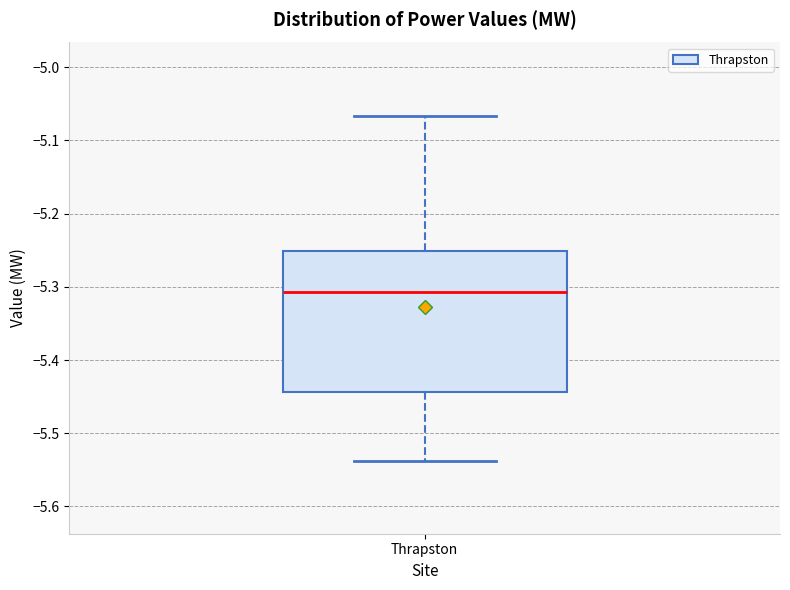

Read this box plot against the y-axis: the position of the median line, the range covered by the box, and the ends of both whiskers. The values are not printed on the chart, so give them approximately, as read against the axis.

median -5.31, box -5.44 to -5.25, whiskers -5.54 to -5.07